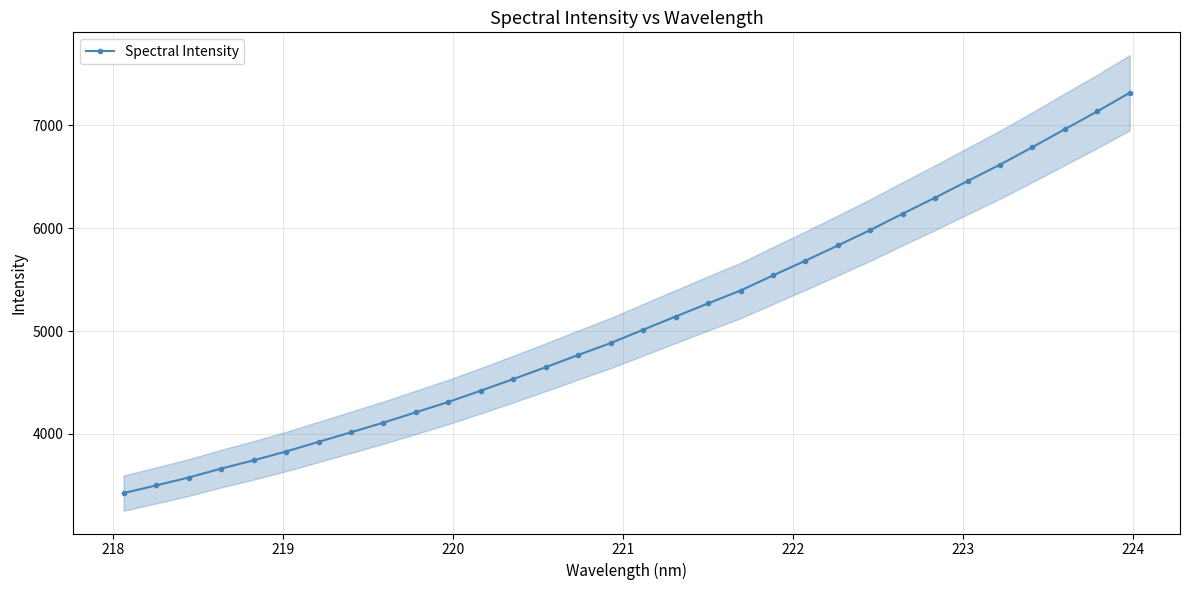

What is the difference between the maximum and minimum values?

3893.6